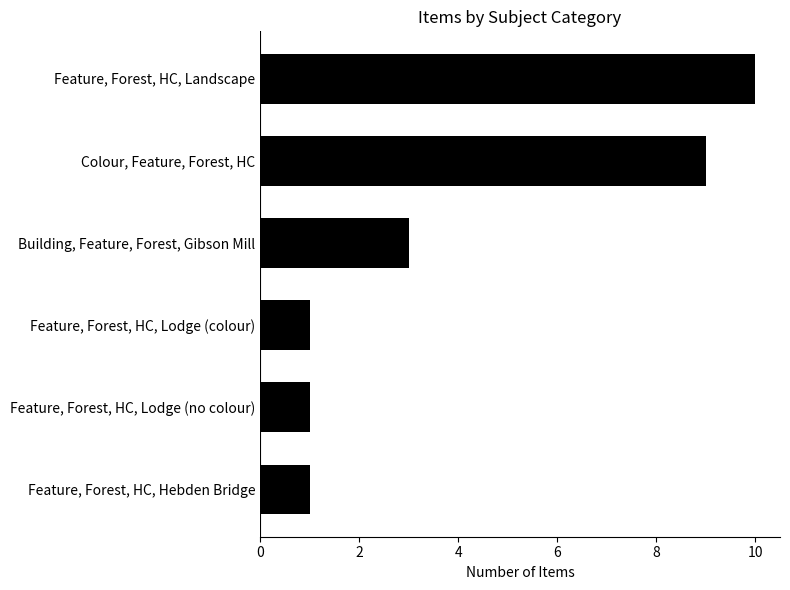

At which label is the value closest to 5?

Building, Feature, Forest, Gibson Mill